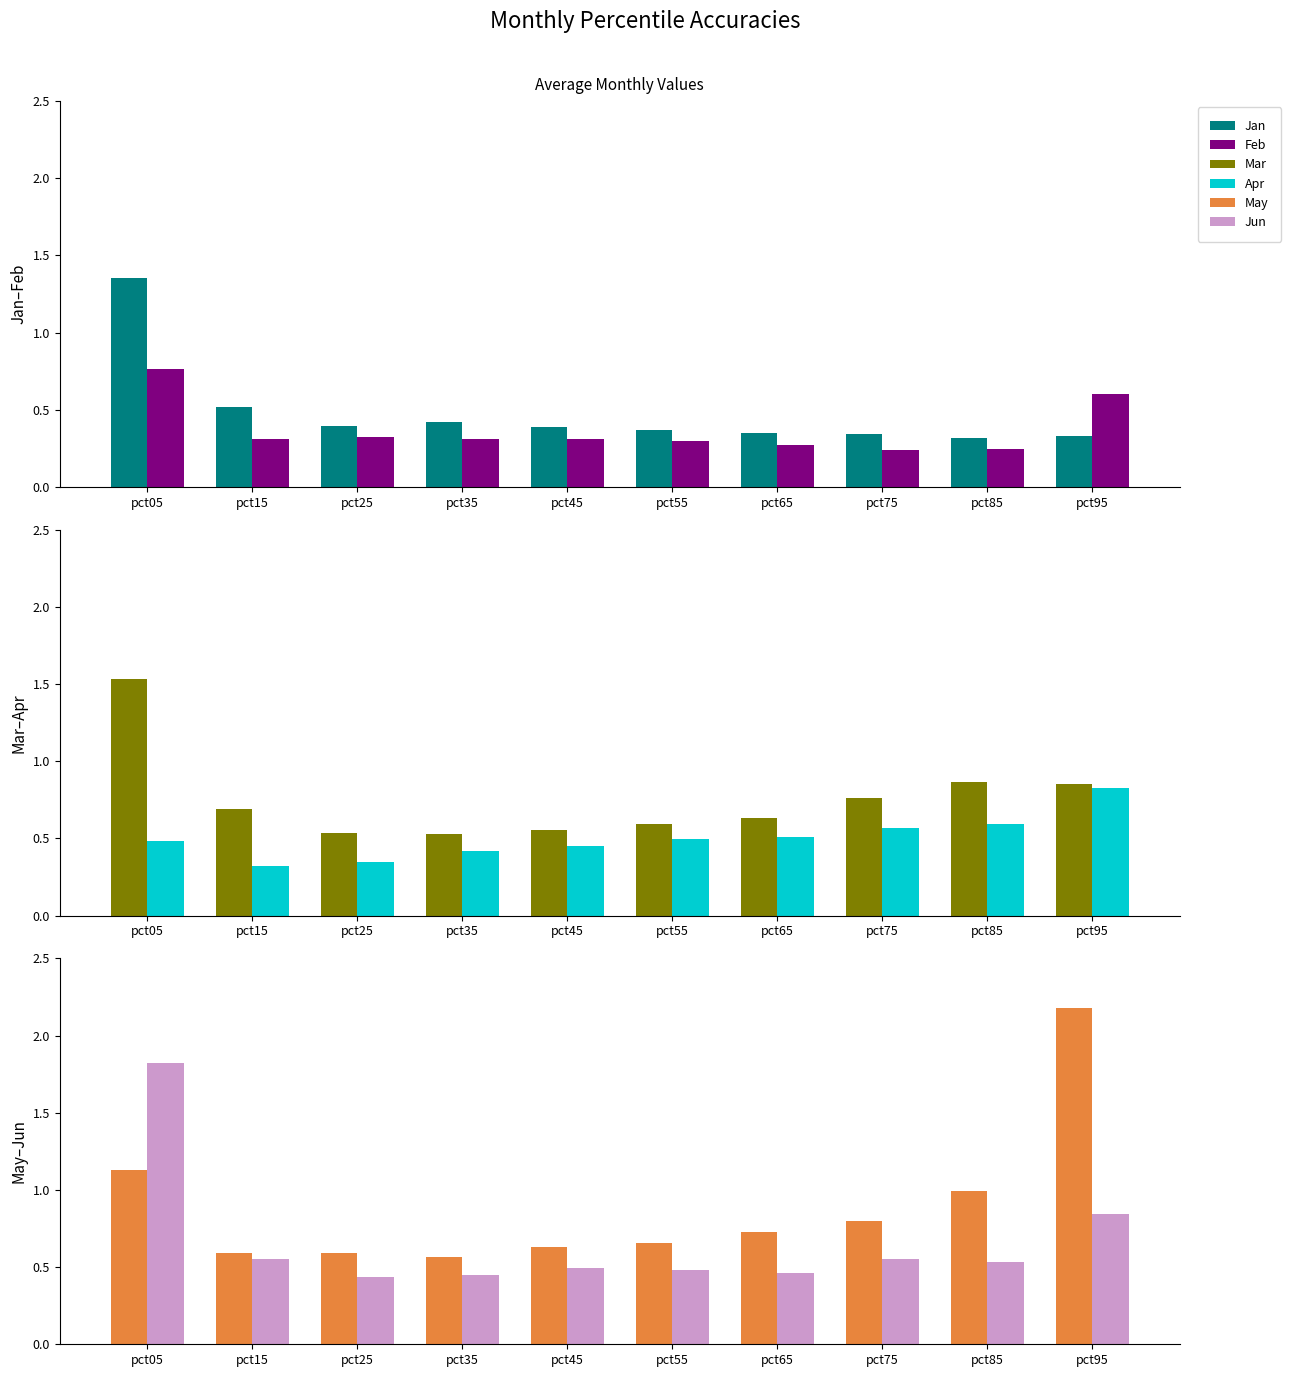

The Jan series shows 0.4 at pct45. True or false?

True